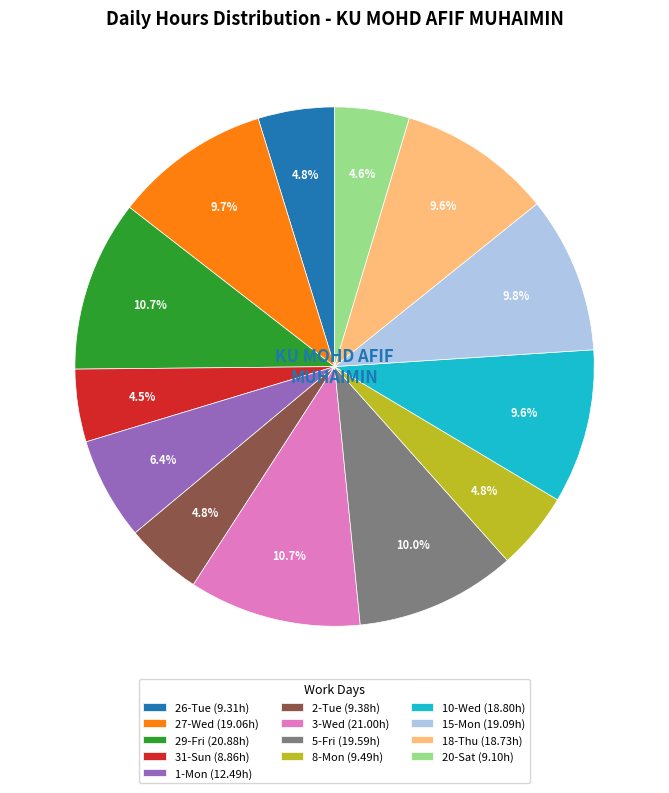

Is there any slice that represents more than half of the pie?

No